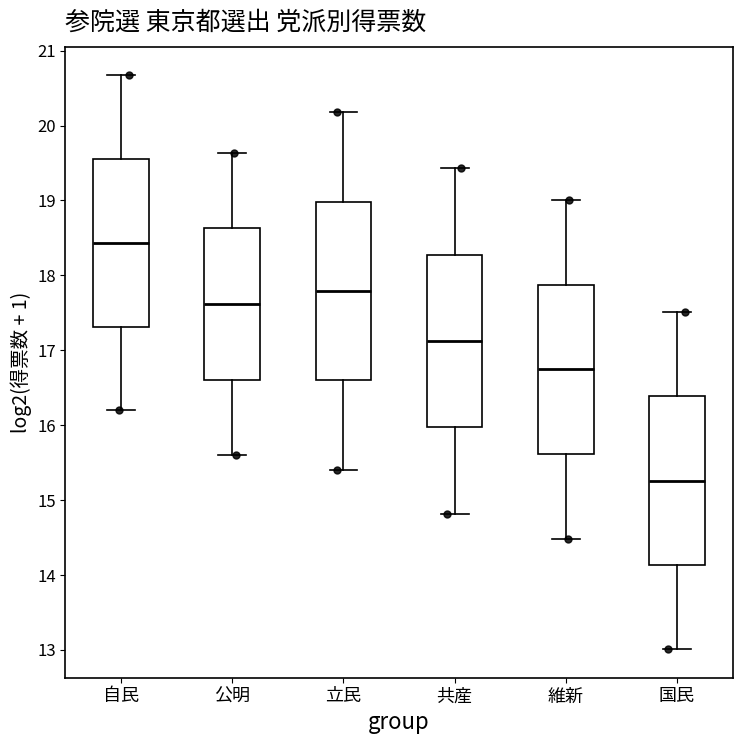

Which box's median line is the highest?

自民